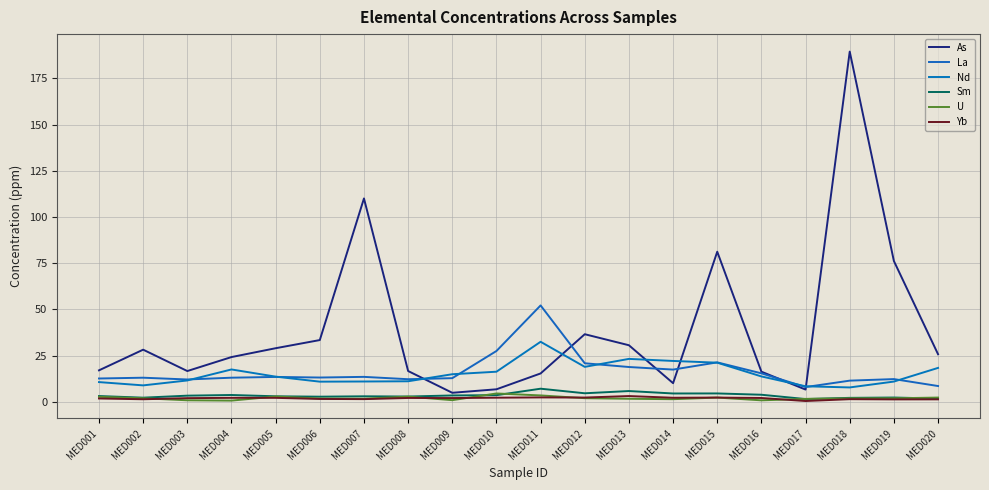

Does the chart display data point markers on the line(s)?

No